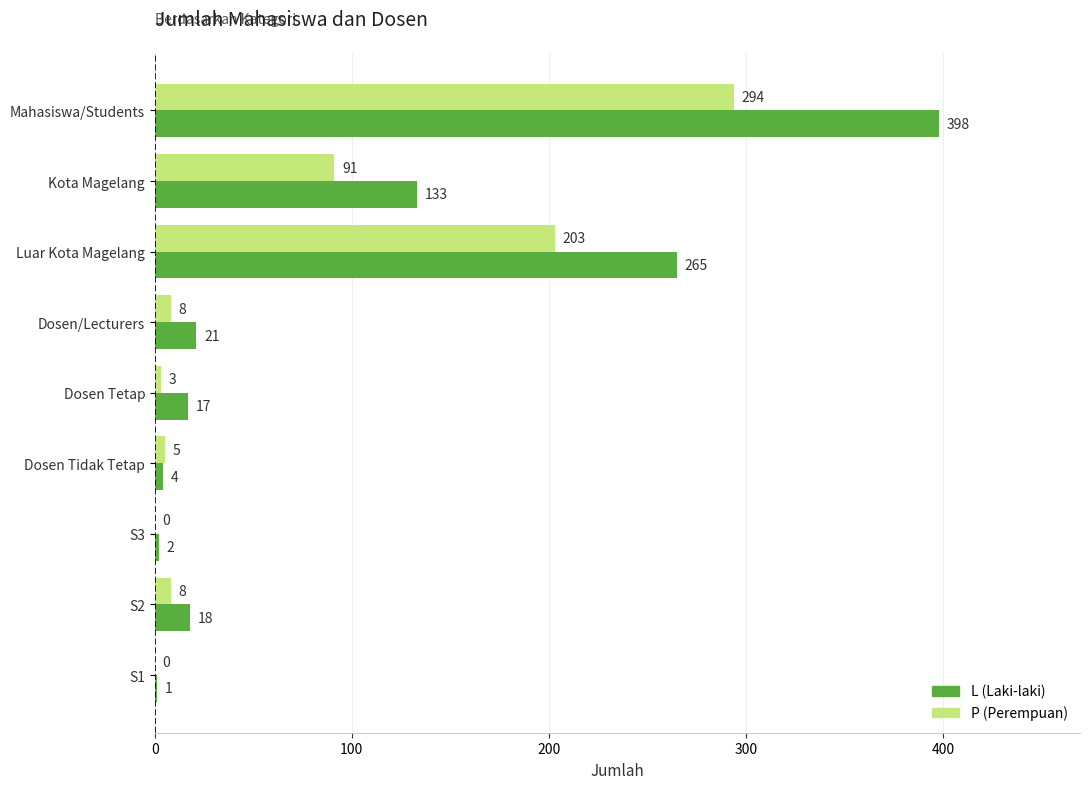

At which category is the sum across all series the highest?

Mahasiswa/Students